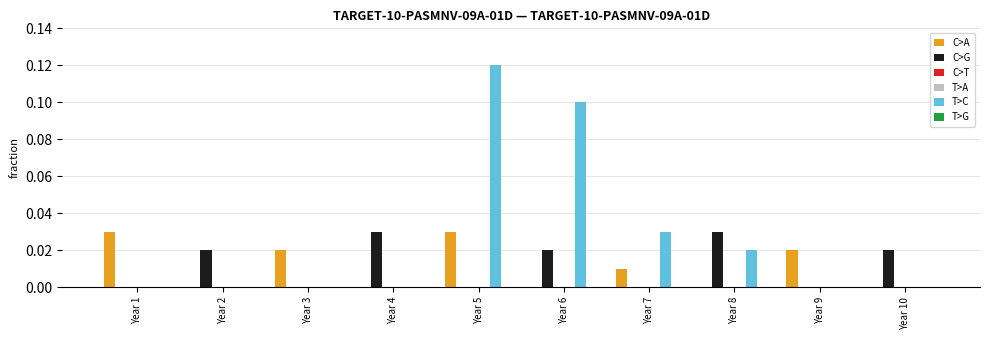

Count the number of data series in this chart.

6